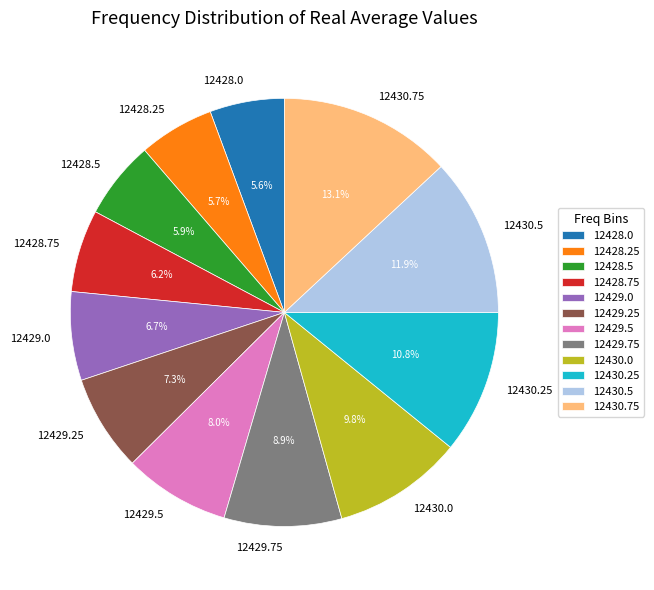

To the nearest percent, what is the difference between the 12428.25 and 12430.75 slice percentages?

7%